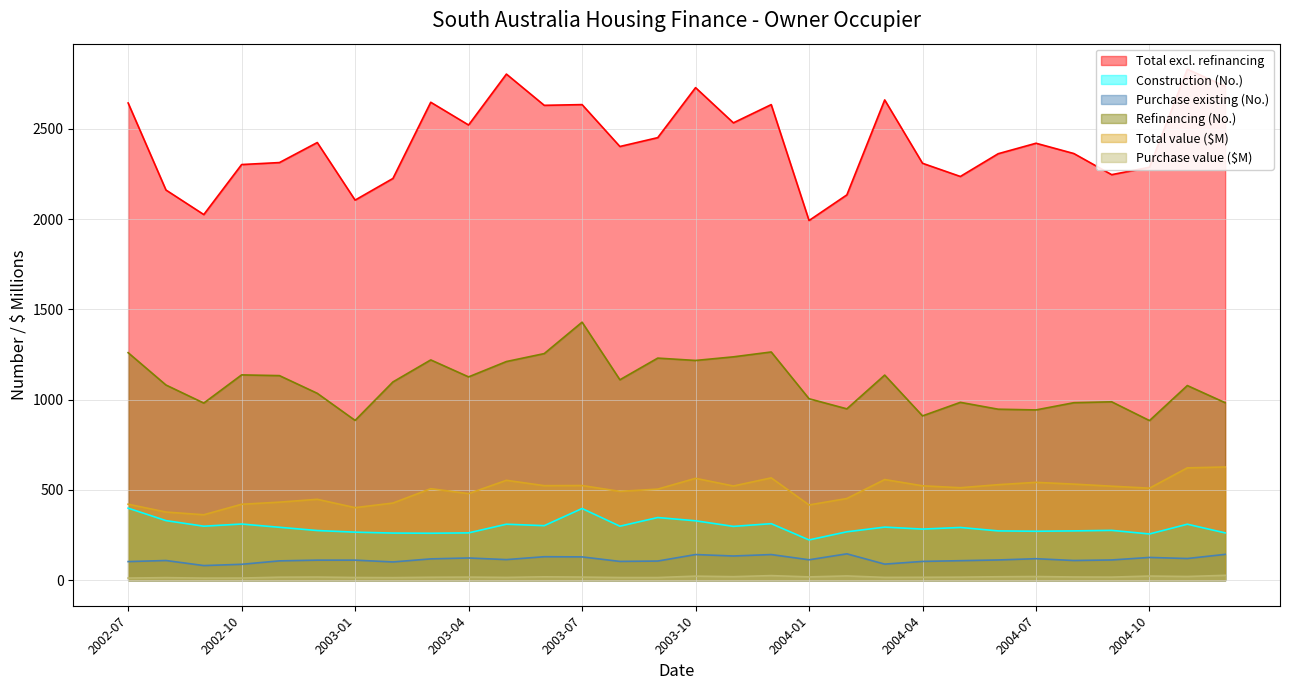

What is the maximum value for Total value ($M)?

627.0